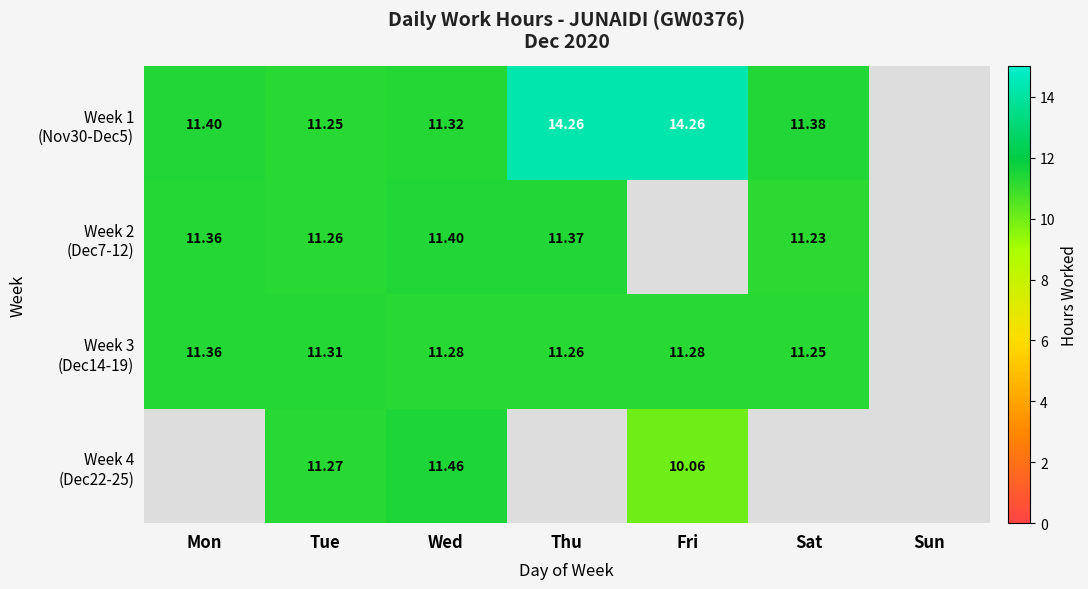

List the series in order of their peak value, highest first.

Week 1 (Nov30-Dec5), Week 4 (Dec22-25), Week 2 (Dec7-12), Week 3 (Dec14-19)